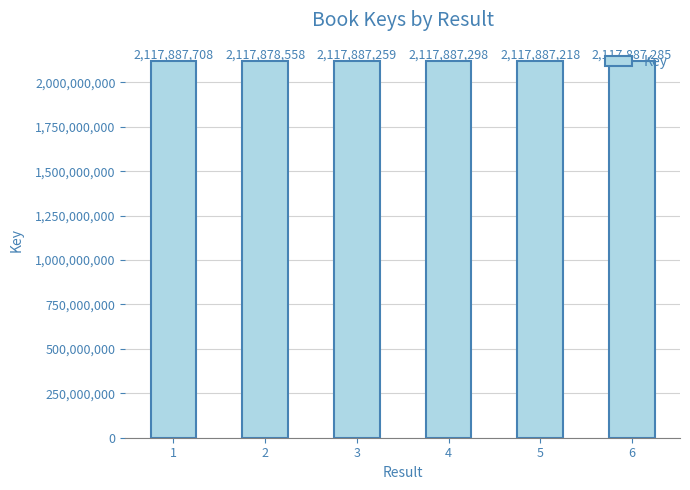

Does the chart contain stacked bars?

No